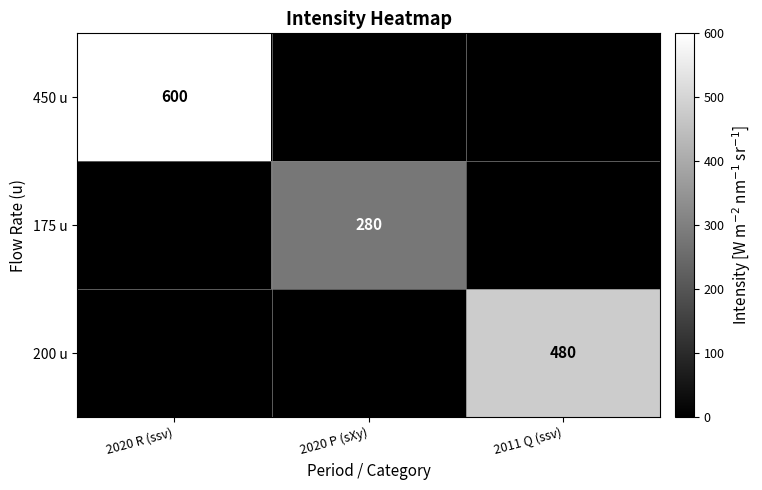

Is it true that 175 u equals 143 at 2020 P (sXy)?

False